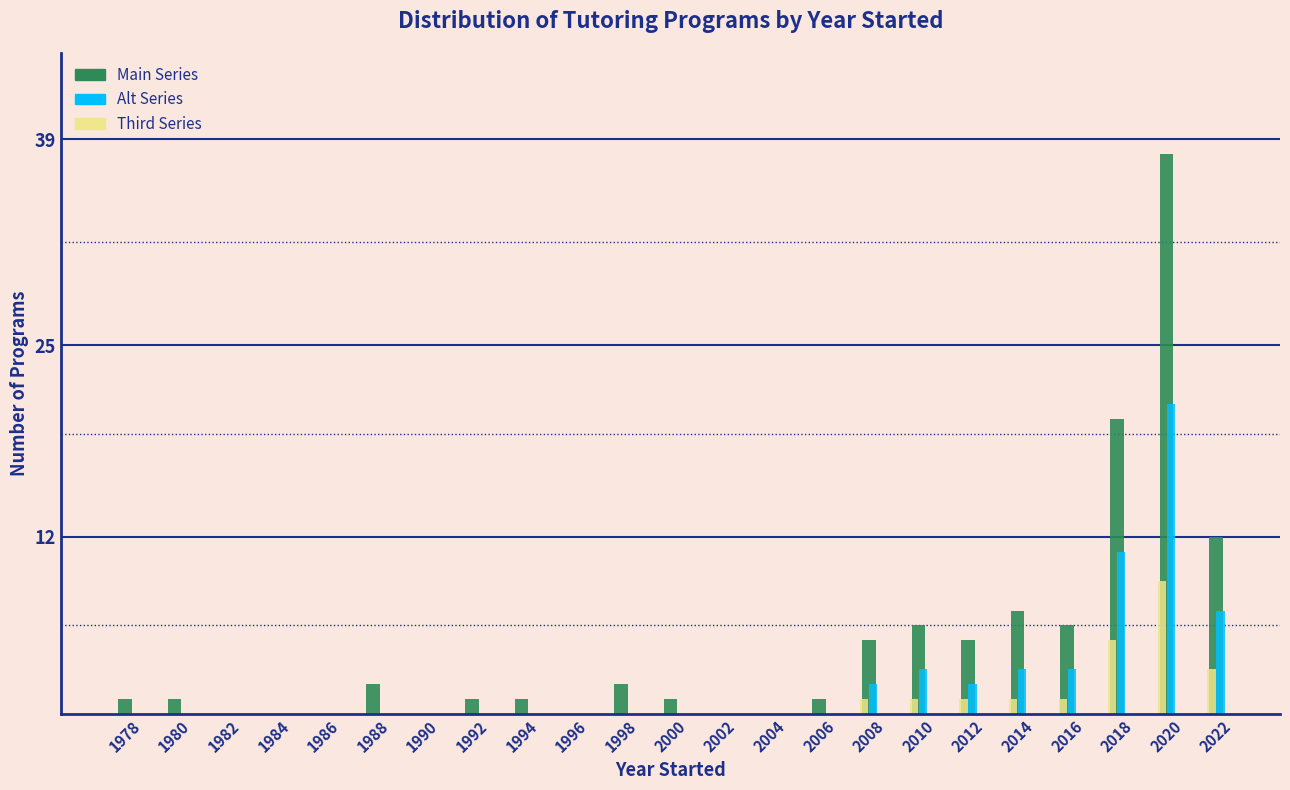

What is the maximum value shown in the chart?

38